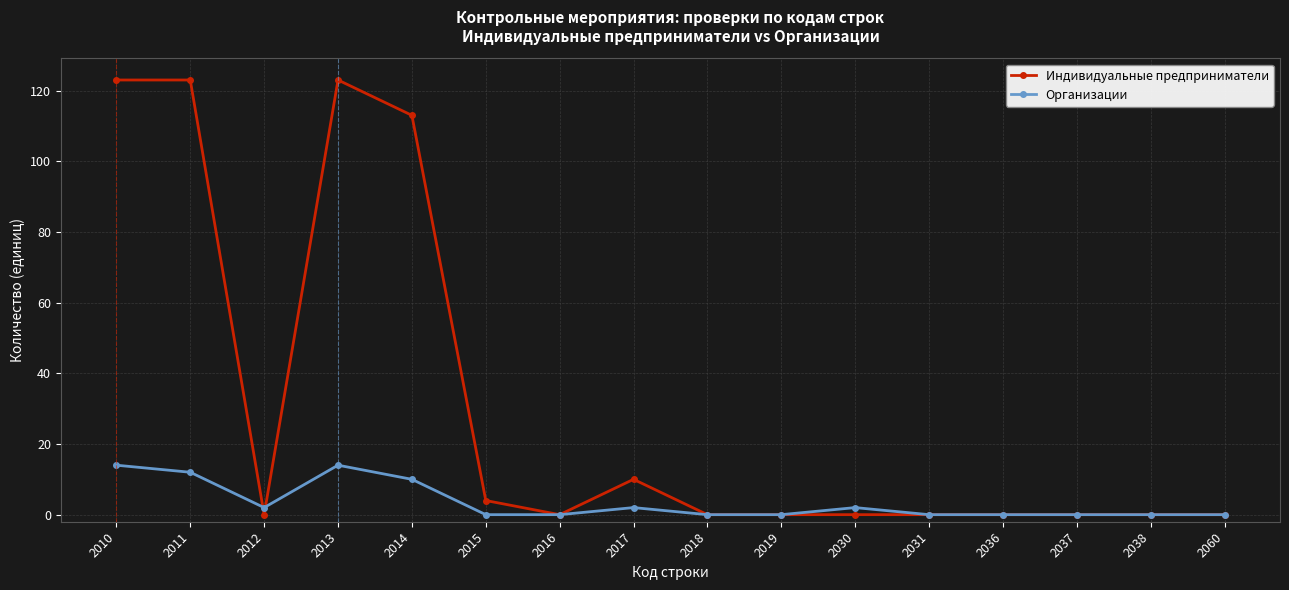

What are all the series names shown in the legend?

Индивидуальные предприниматели, Организации